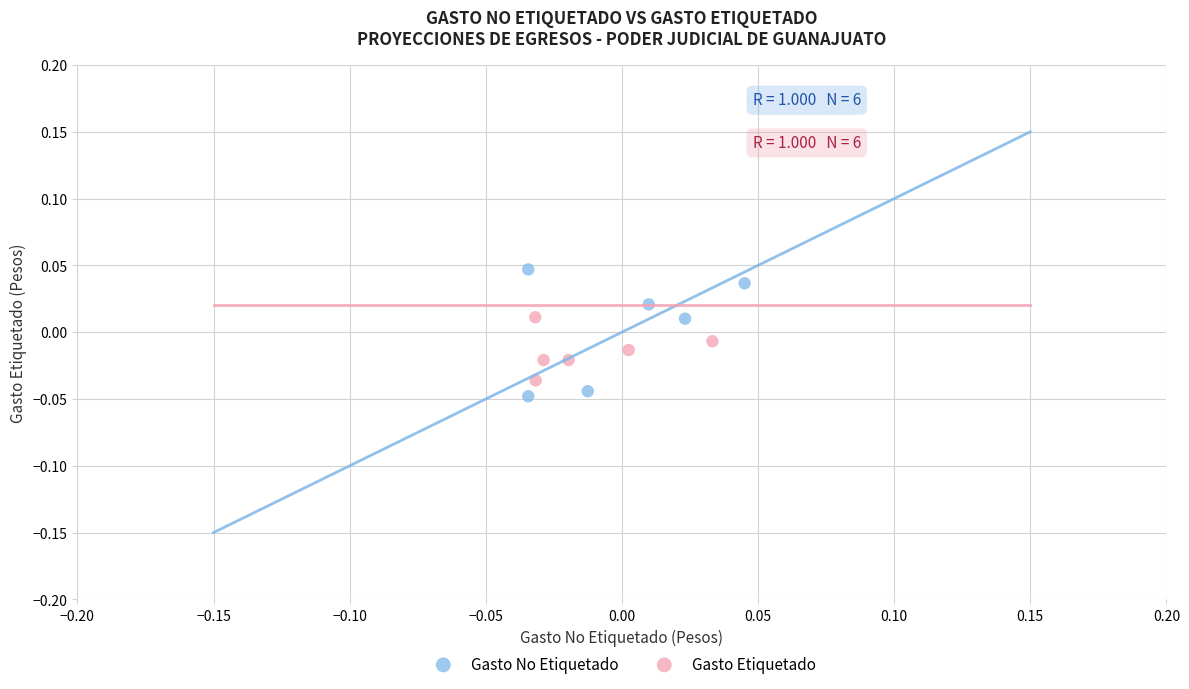

Which series has the largest Y range (max minus min)?

Gasto No Etiquetado